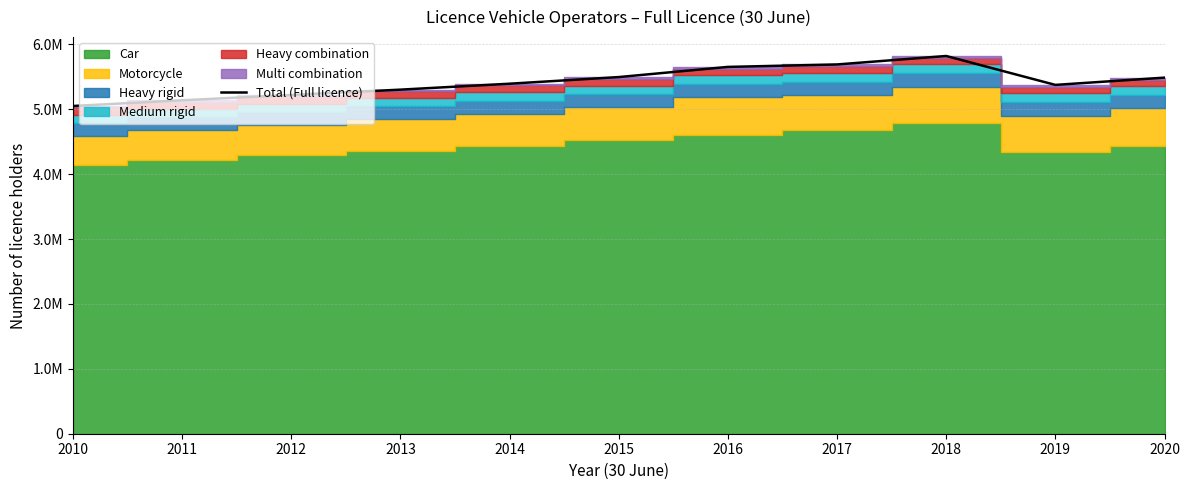

What is the average value?

5419649